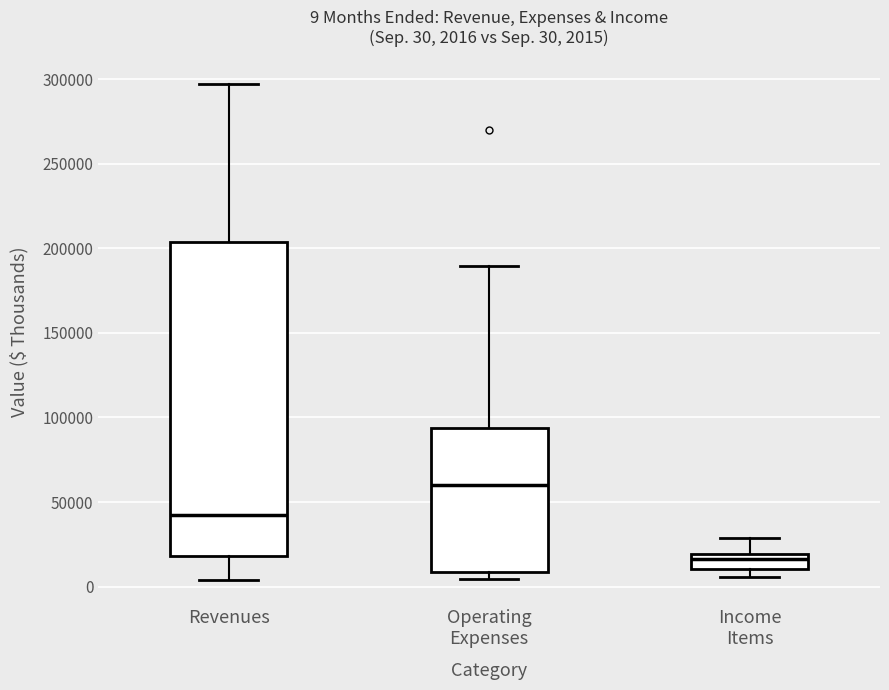

Comparing the boxes themselves (not the whiskers), which one is the tallest?

Revenues